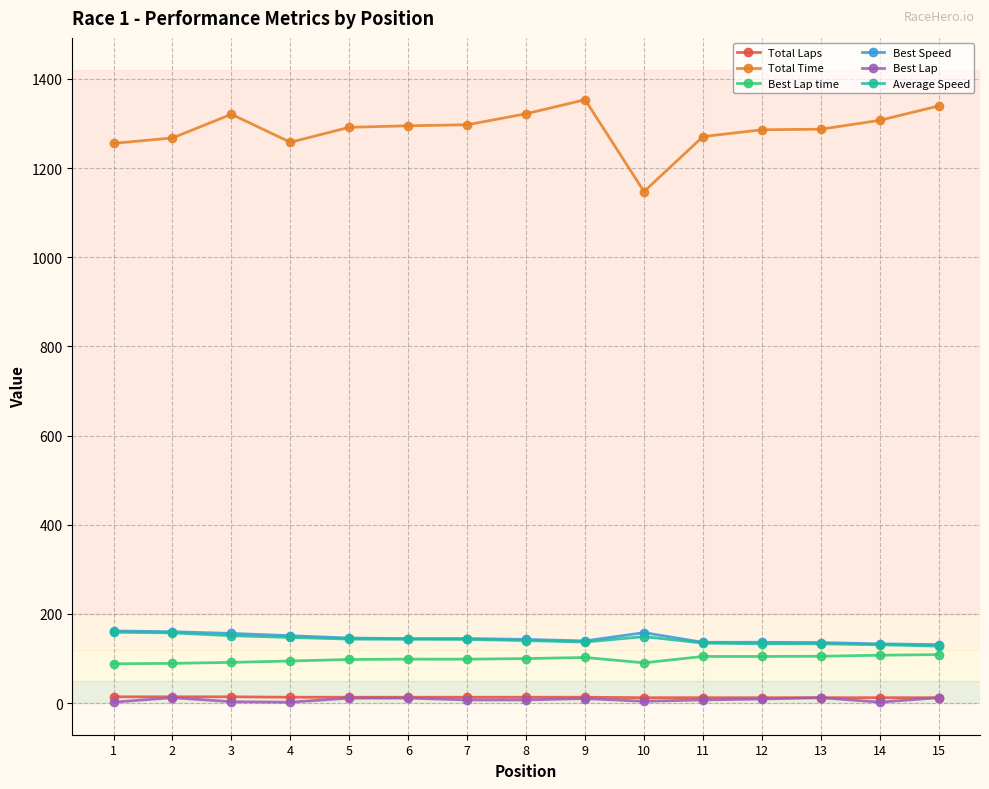

What is the maximum value for Average Speed?

158.9